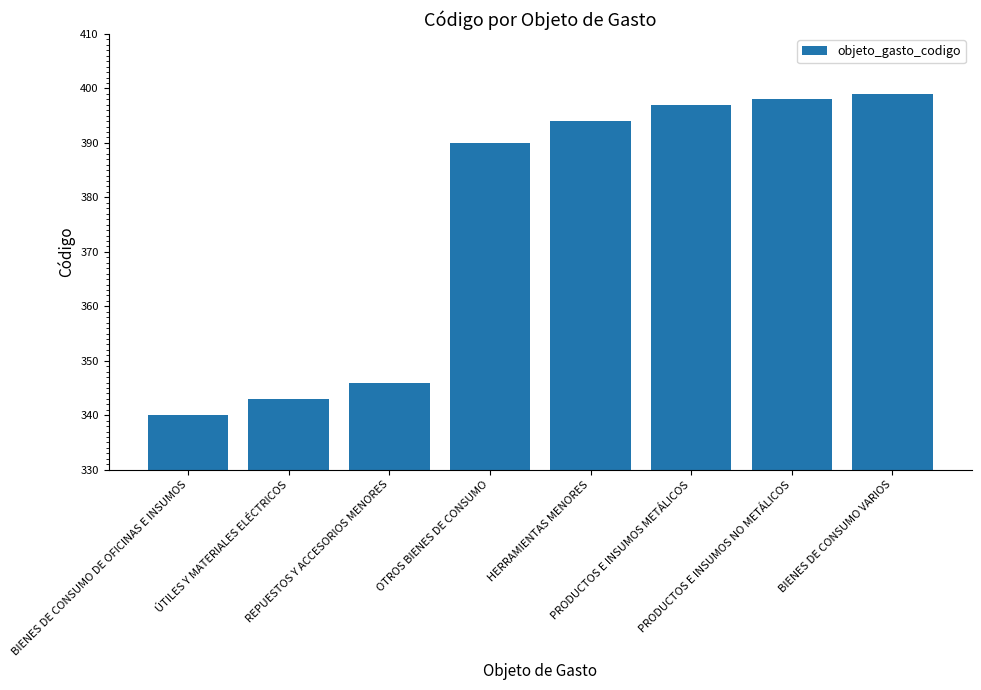

What is the change in value from BIENES DE CONSUMO DE OFICINAS E INSUMOS to BIENES DE CONSUMO VARIOS?

+59